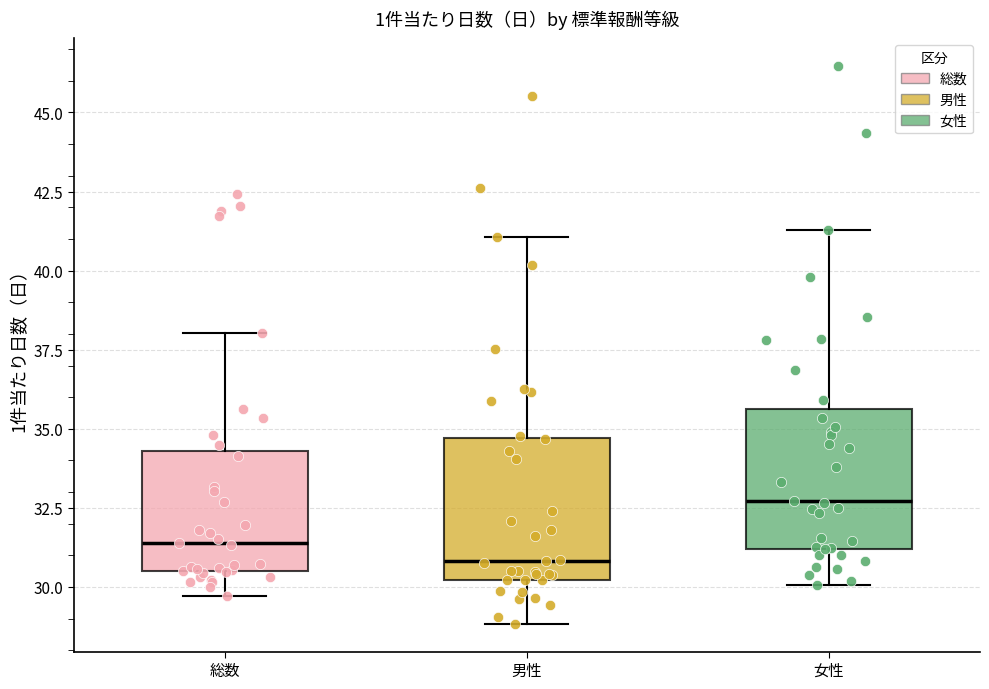

Which box's median line is the highest?

女性